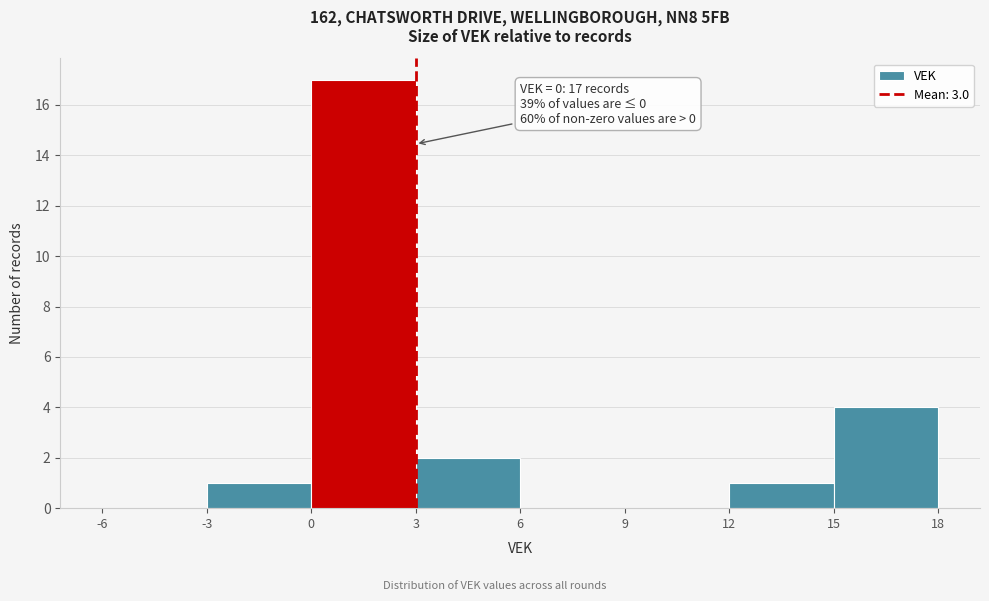

Over which range of the x-axis is the bar tallest?

0 to 3